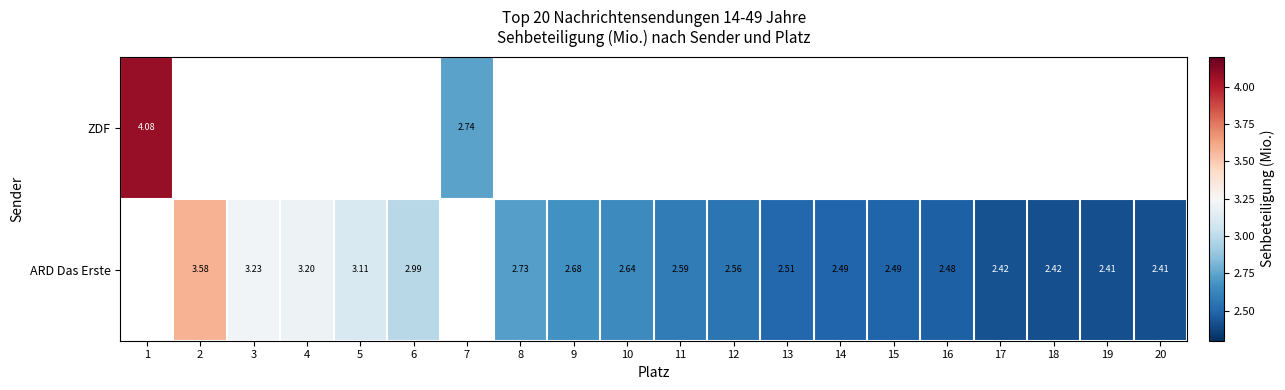

Is it true that ARD Das Erste equals 2.5 at 16?

True